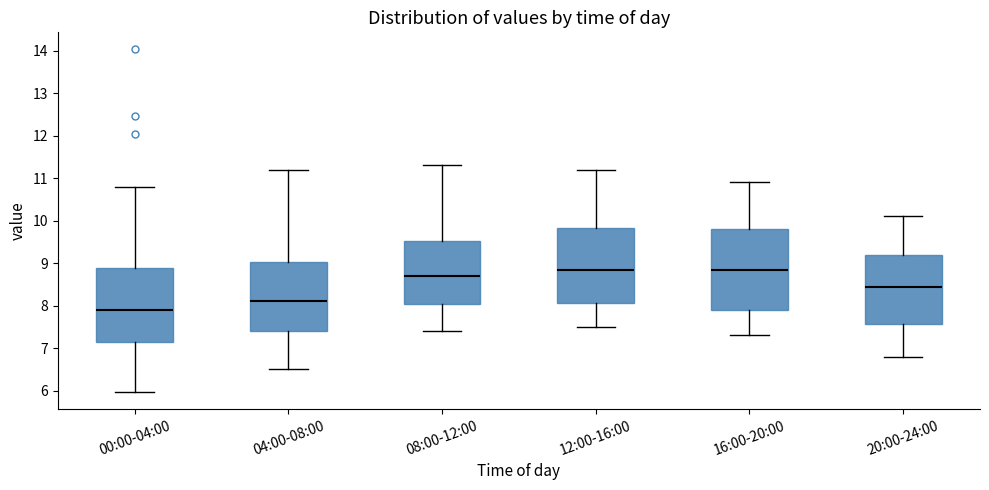

Where does the upper whisker of the box for 12:00-16:00 end on the y-axis? The values are not printed on the chart, so give them approximately, as read against the axis.

11.2